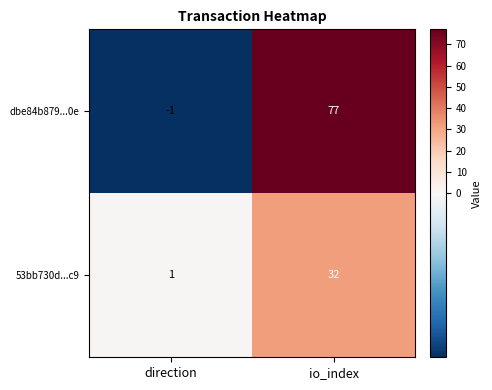

What is the difference between the maximum and minimum values in the 53bb730d...c9 series?

31